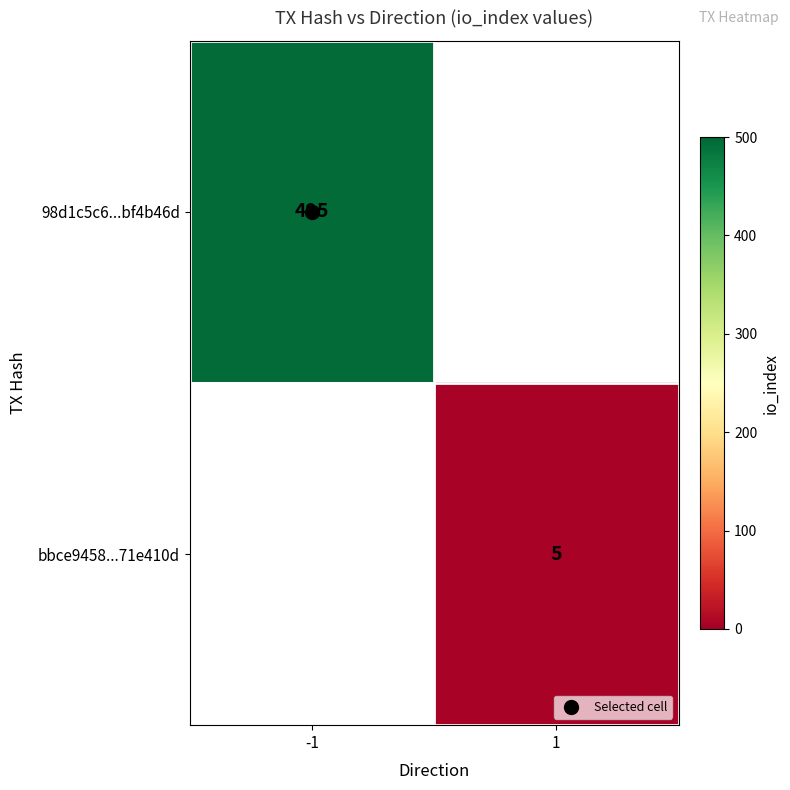

Which category has the lowest value in the 98d1c5c6...bf4b46d series?

-1